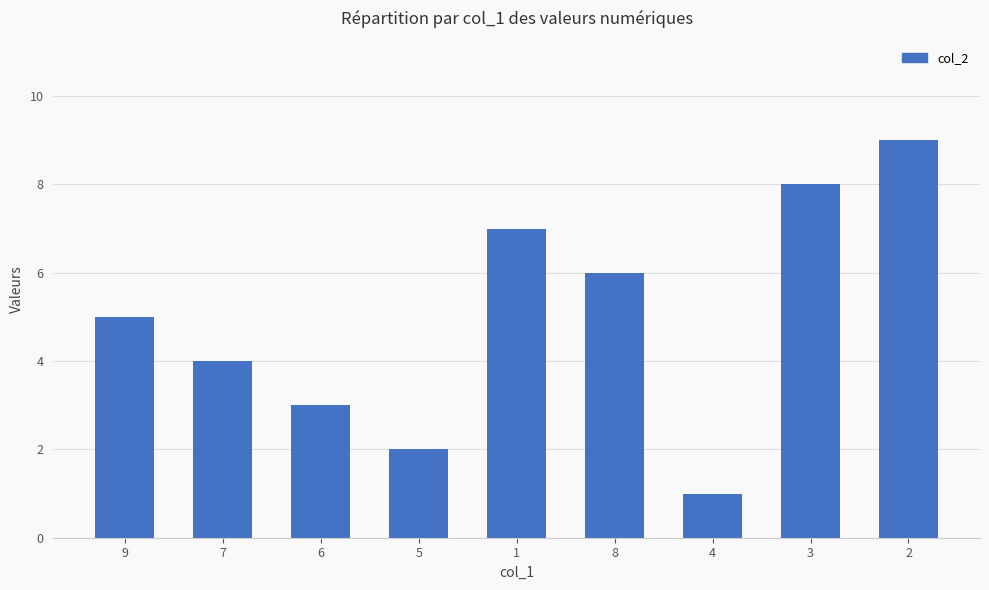

Which has a higher value, 6 or 3?

3